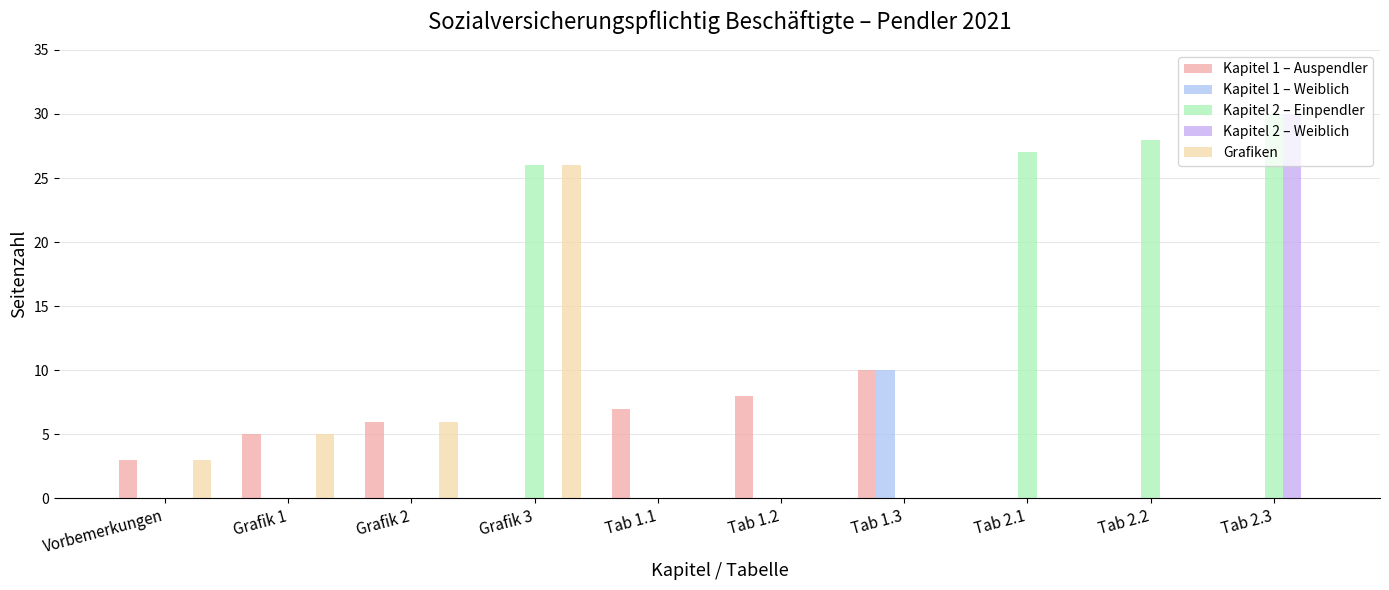

At which category is the sum across all series the highest?

Tab 2.3